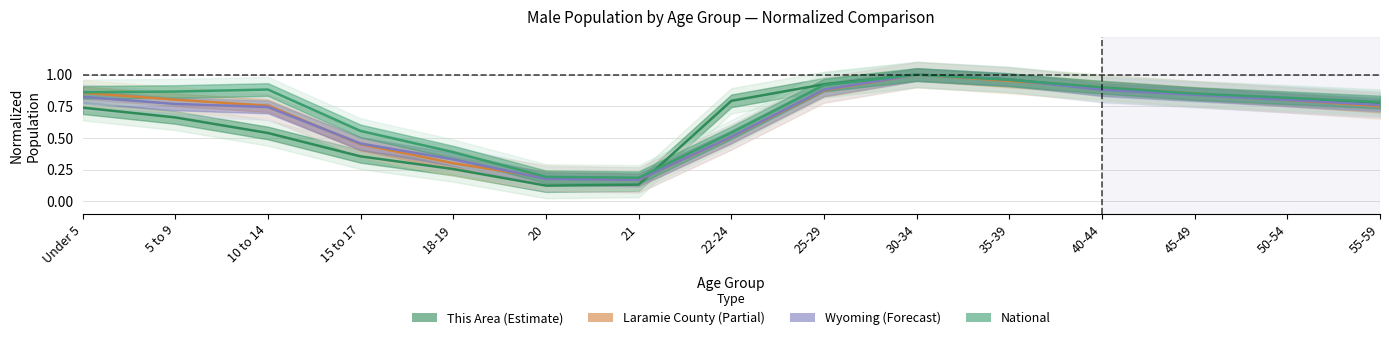

What is the sum of all Laramie County values?

10.1